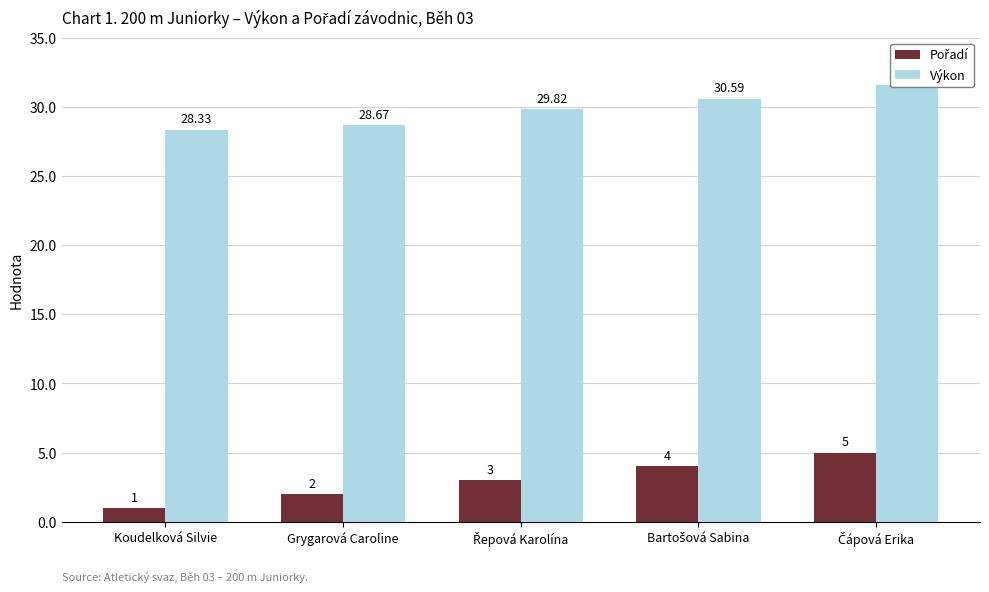

Is it true that Pořadí equals 4.0 at Bartošová Sabina?

True